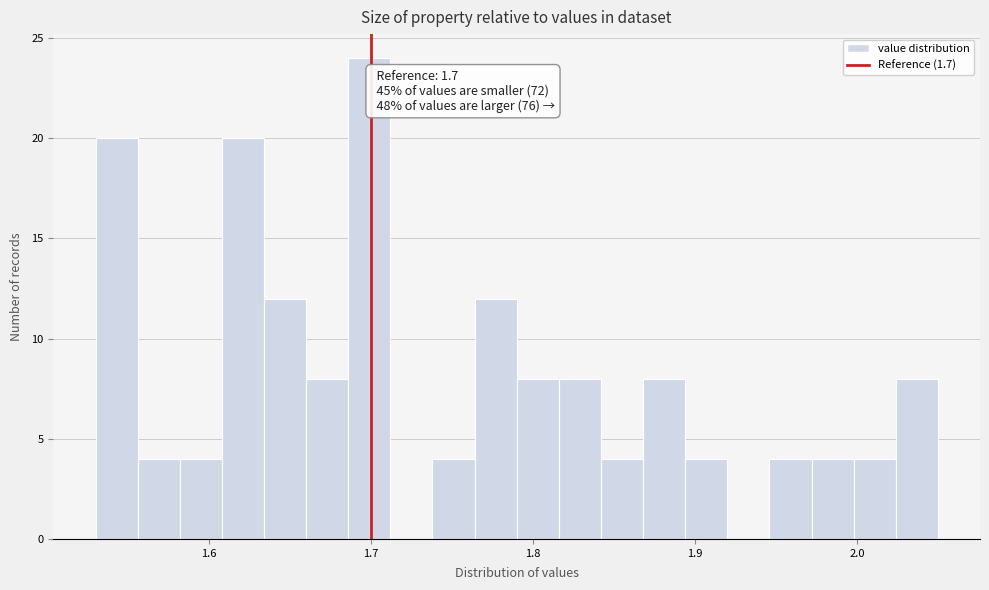

Read against the x-axis, roughly where is the centre of the tallest bar?

1.70